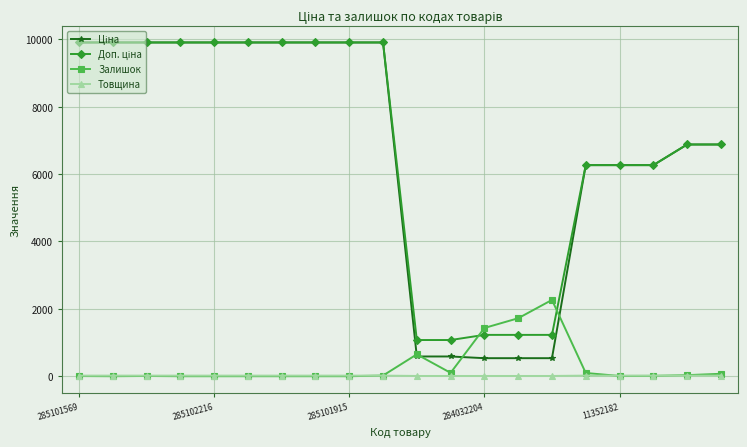

True or false: Ціна and Доп. ціна intersect in this chart.

False